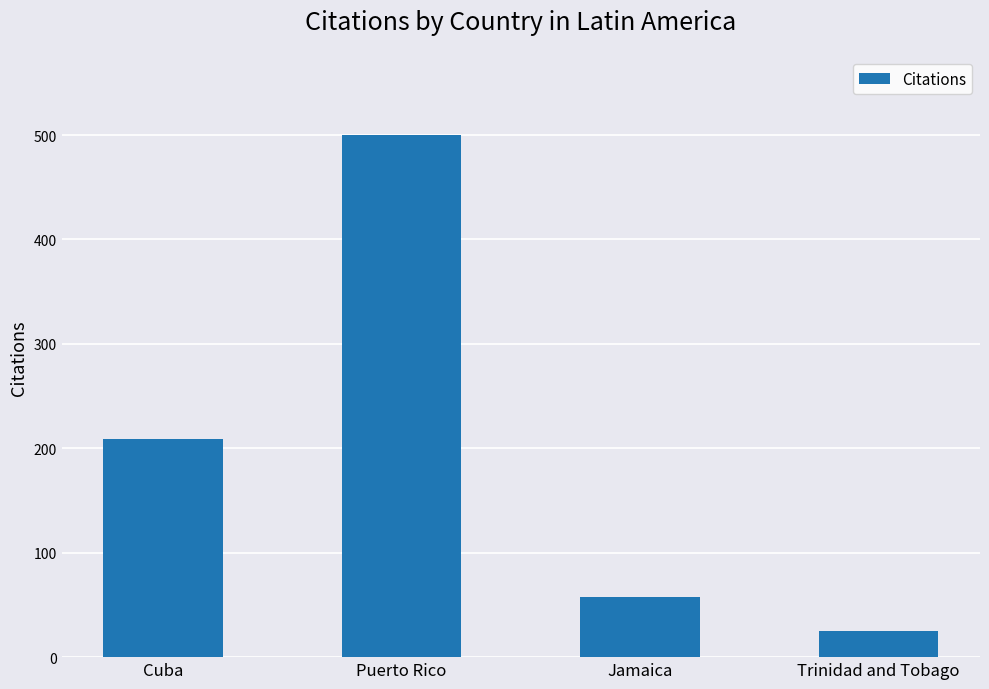

What is the minimum value shown in the chart?

25